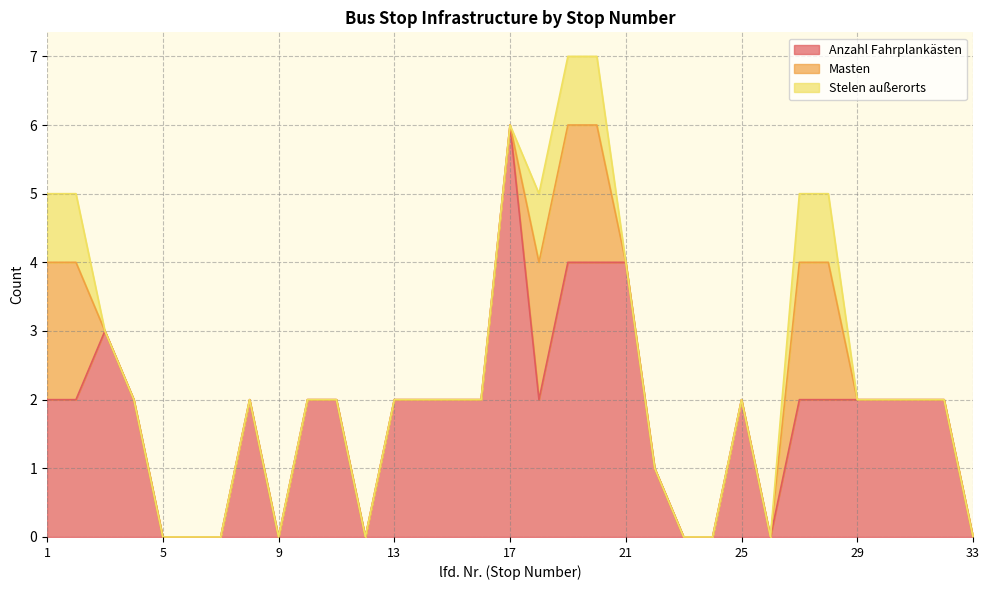

Which series has the widest spread of values?

Anzahl Fahrplankästen